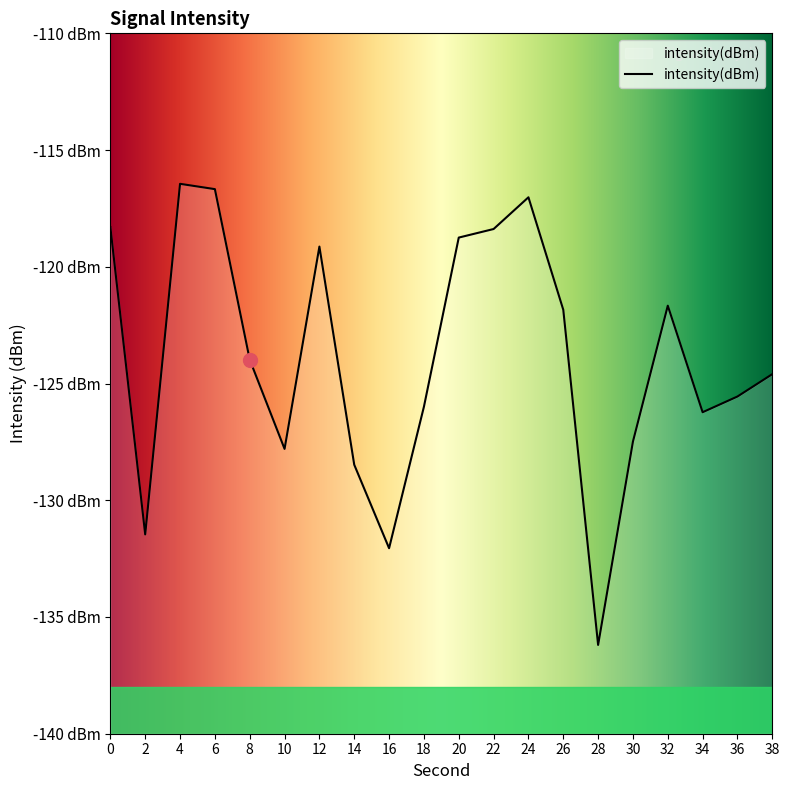

How many points are lower than both their immediate neighbors (excluding endpoints)?

5